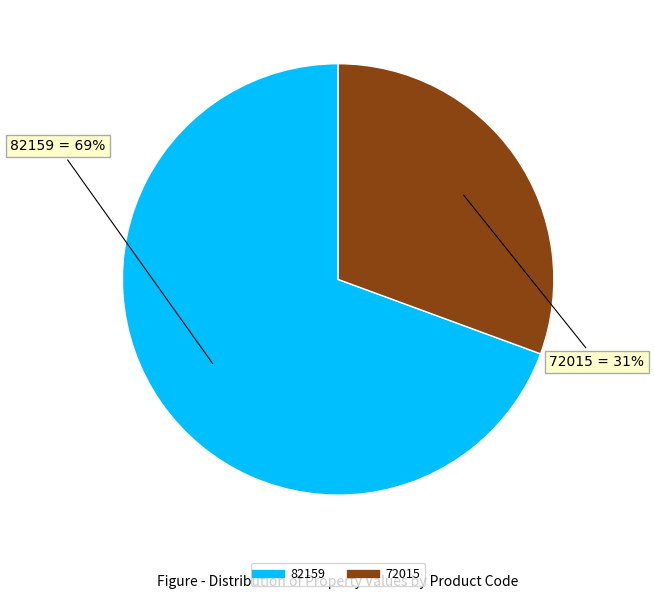

To the nearest percent, what portion does 82159 represent?

69%